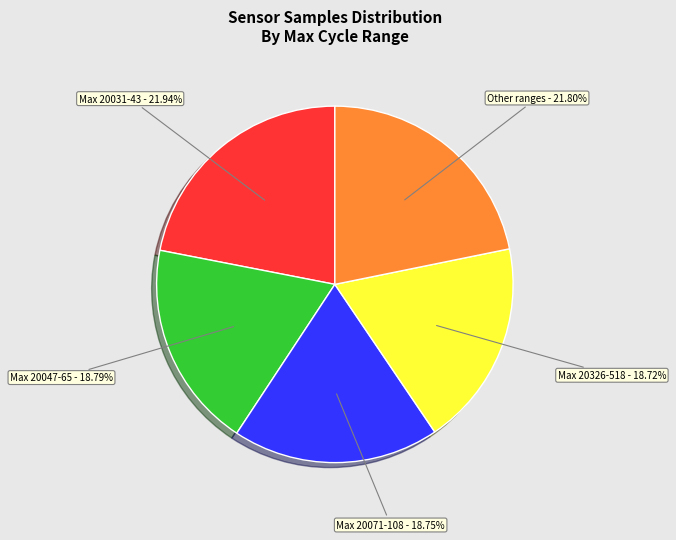

Is there any slice that represents more than half of the pie?

No